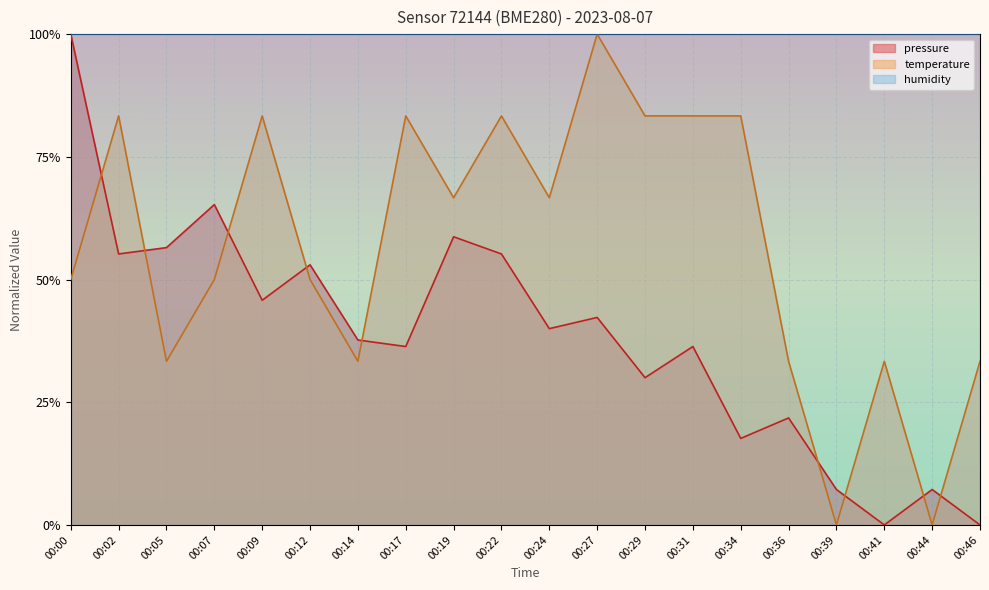

Rank the series at 00:24 from highest to lowest value.

humidity, temperature, pressure